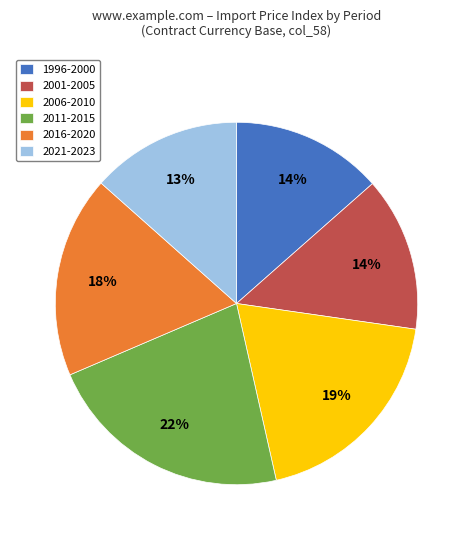

Does any single category account for the majority?

No